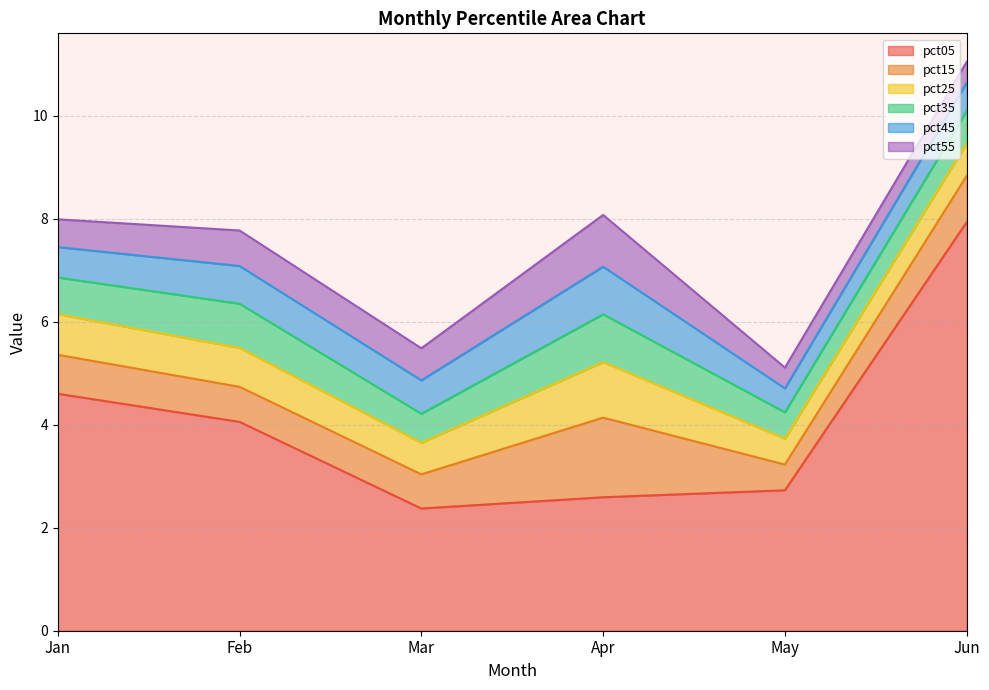

Reading left to right, what are all the values shown in this chart?

pct05: Jan=4.6	Feb=4.1	Mar=2.4	Apr=2.6	May=2.7	Jun=7.9
pct15: Jan=0.8	Feb=0.7	Mar=0.7	Apr=1.5	May=0.5	Jun=0.9
pct25: Jan=0.8	Feb=0.8	Mar=0.6	Apr=1.1	May=0.5	Jun=0.6
pct35: Jan=0.7	Feb=0.9	Mar=0.6	Apr=0.9	May=0.5	Jun=0.6
pct45: Jan=0.6	Feb=0.7	Mar=0.6	Apr=0.9	May=0.5	Jun=0.5
pct55: Jan=0.5	Feb=0.7	Mar=0.6	Apr=1.0	May=0.4	Jun=0.4